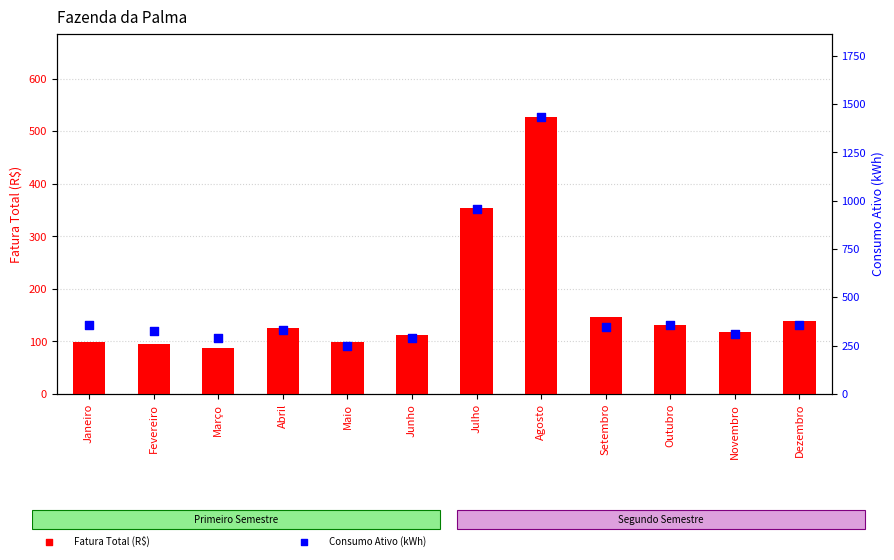

Which series contains the lowest Y value?

Fatura Total (R$)